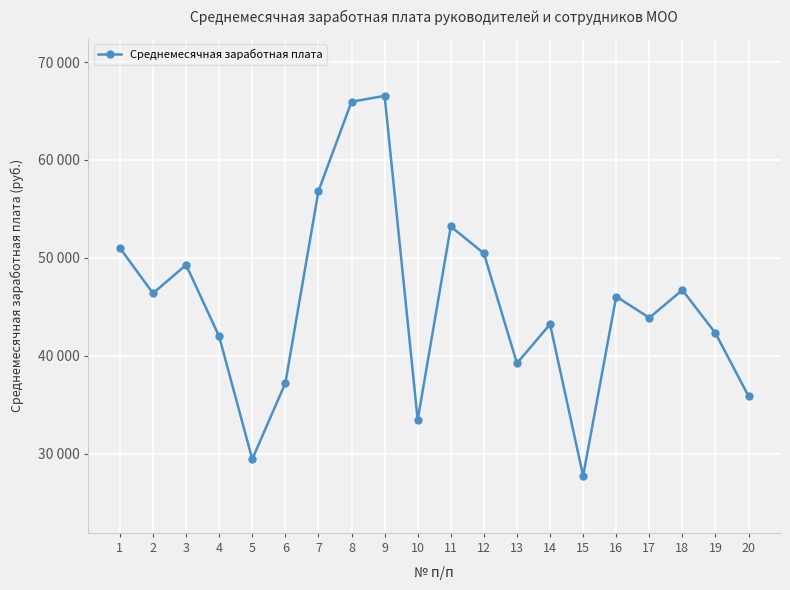

Which has a higher value, 6 or 1?

1